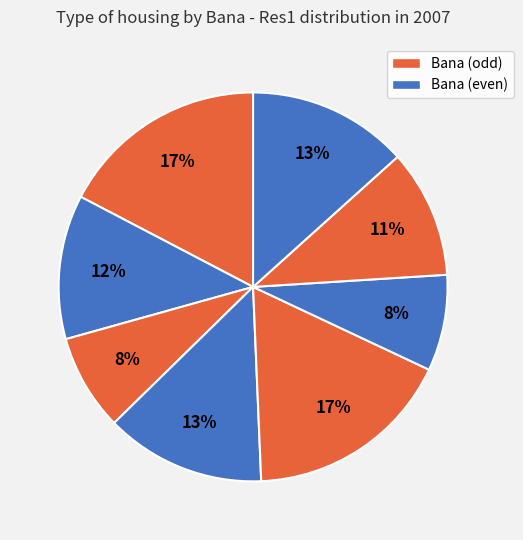

How many segments does this pie chart have?

8